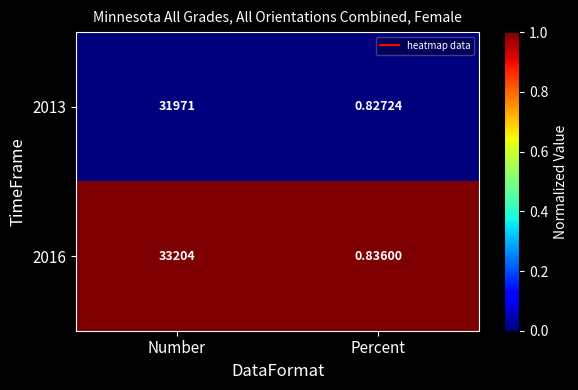

What is the spread (max minus min) of values at Percent?

0.0